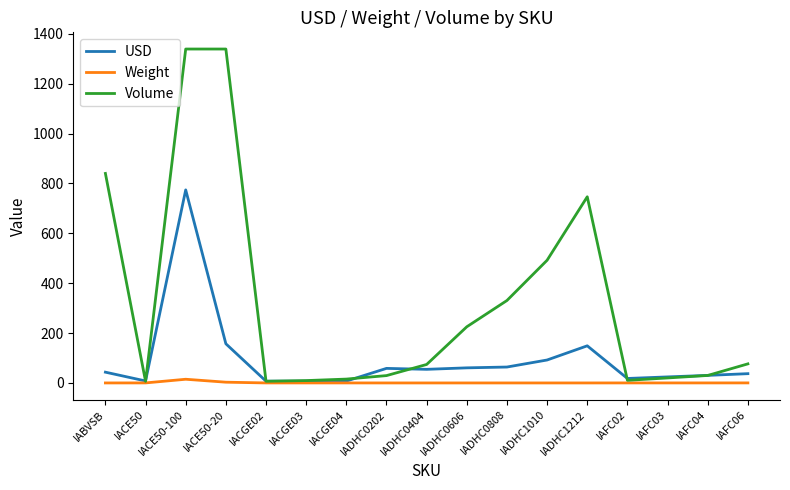

At how many categories does at least one series exceed 1?

17